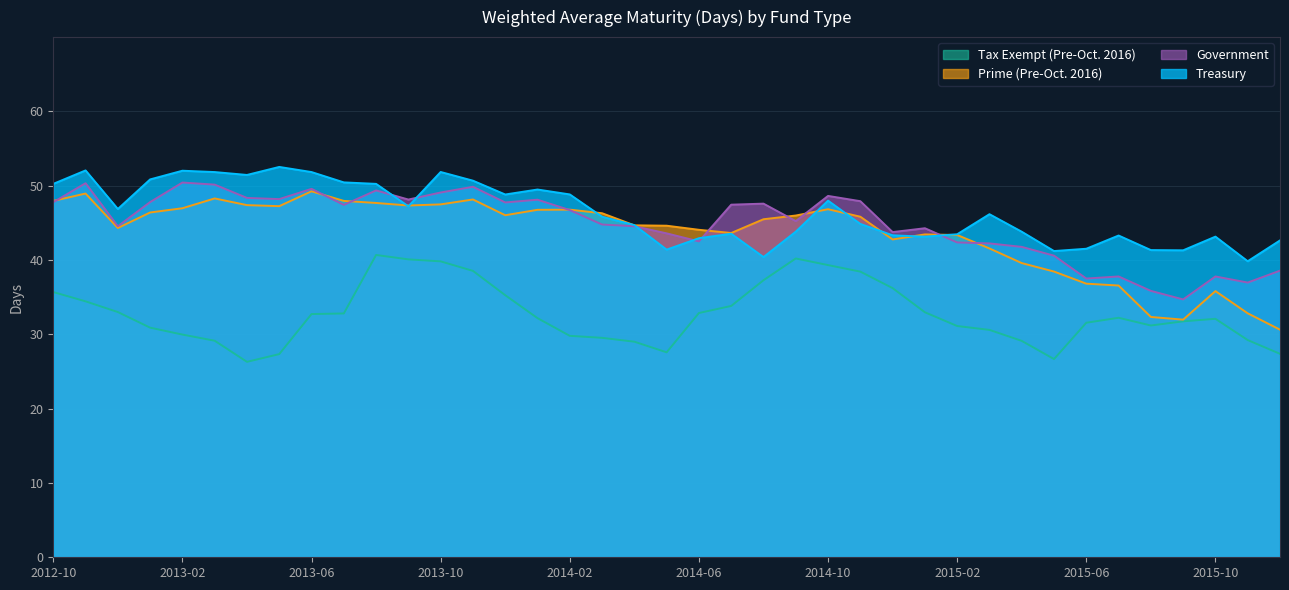

What is the minimum value shown in the chart?

26.3